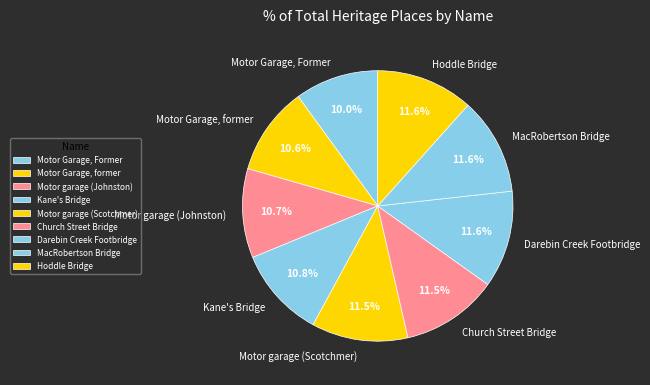

Does Church Street Bridge account for over 50% of the chart?

No